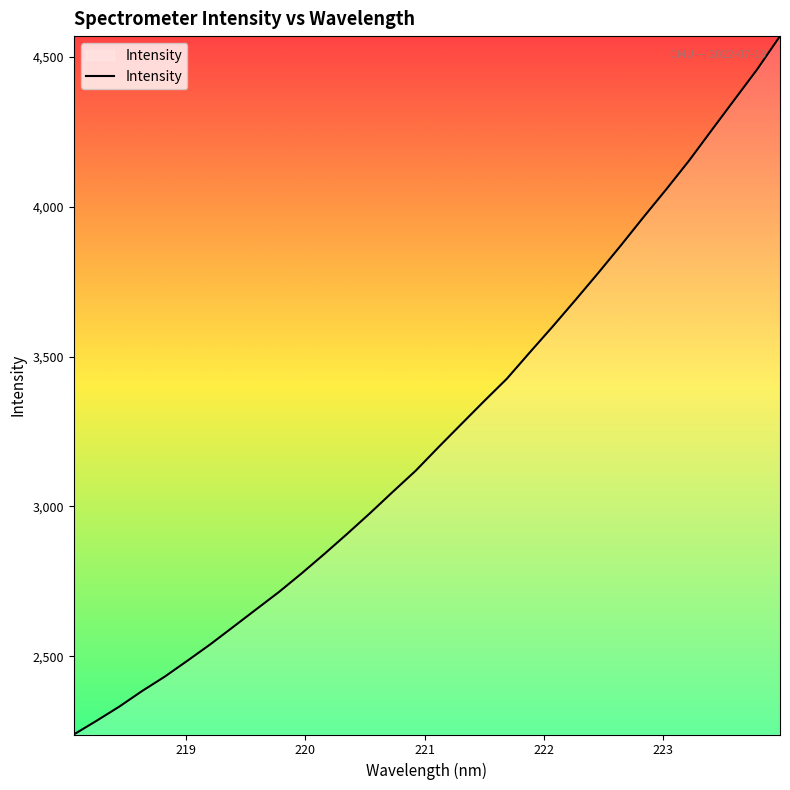

What is the difference between the maximum and minimum values?

2330.6